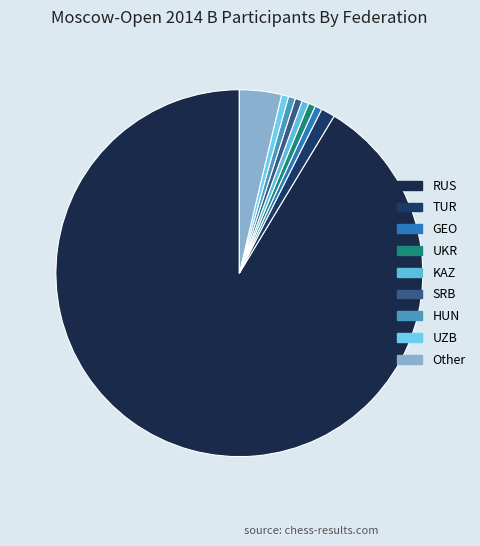

How many slices are in this pie chart?

9